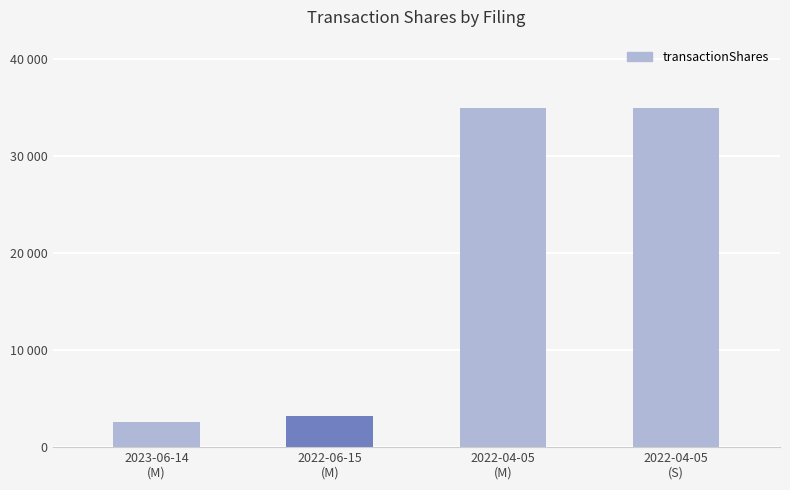

Does the chart contain any negative values?

No